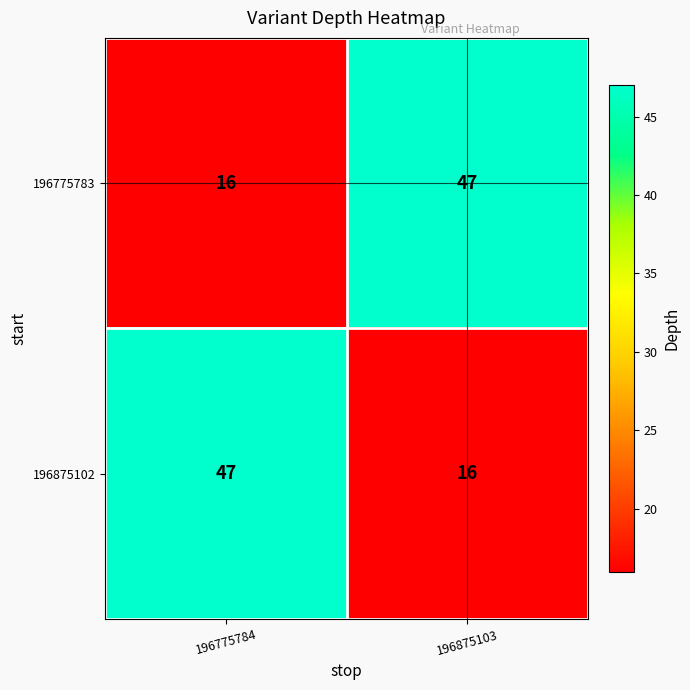

How many categories are shown in the chart?

2